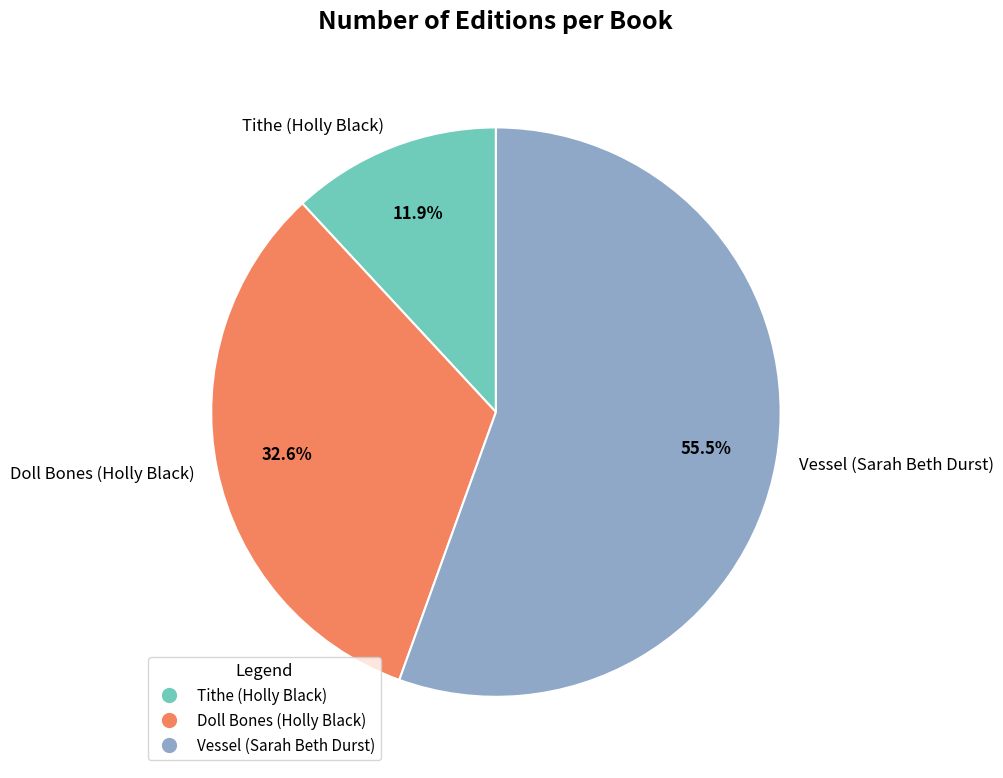

What is the ratio of the value at Vessel (Sarah Beth Durst) to the value at Doll Bones (Holly Black)?

1.7